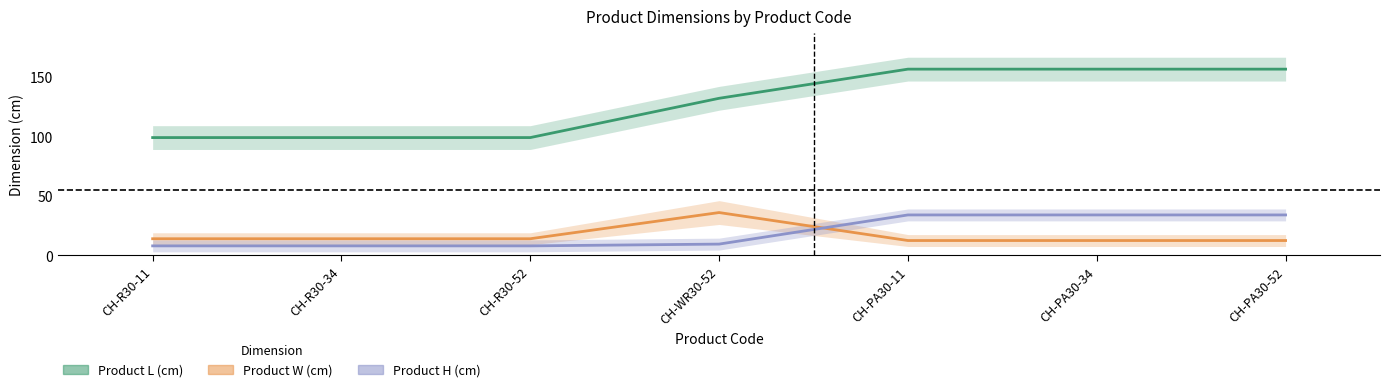

Does the chart display data point markers on the line(s)?

No